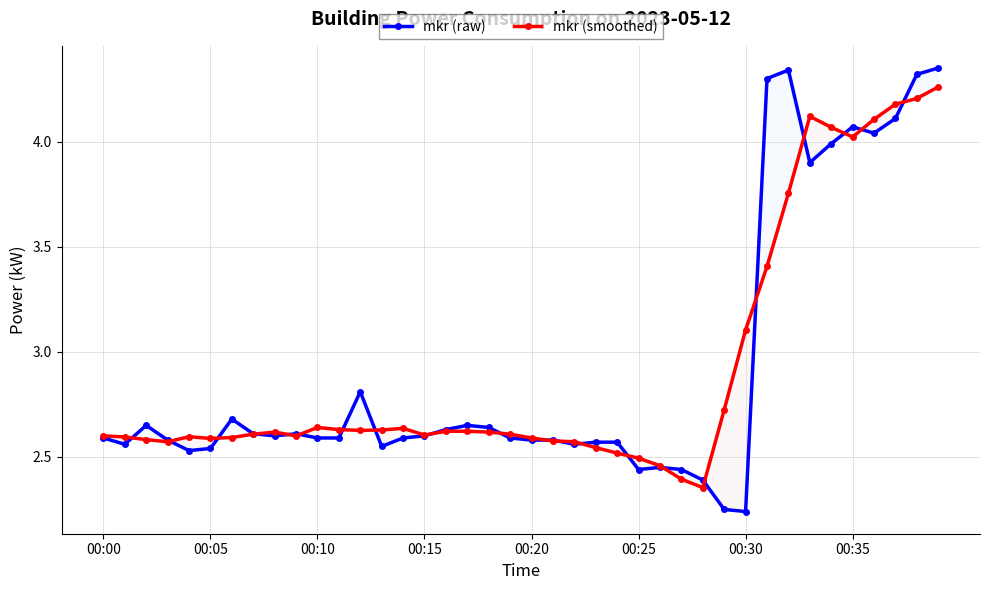

Which series has the largest total across all categories?

mkr (raw)